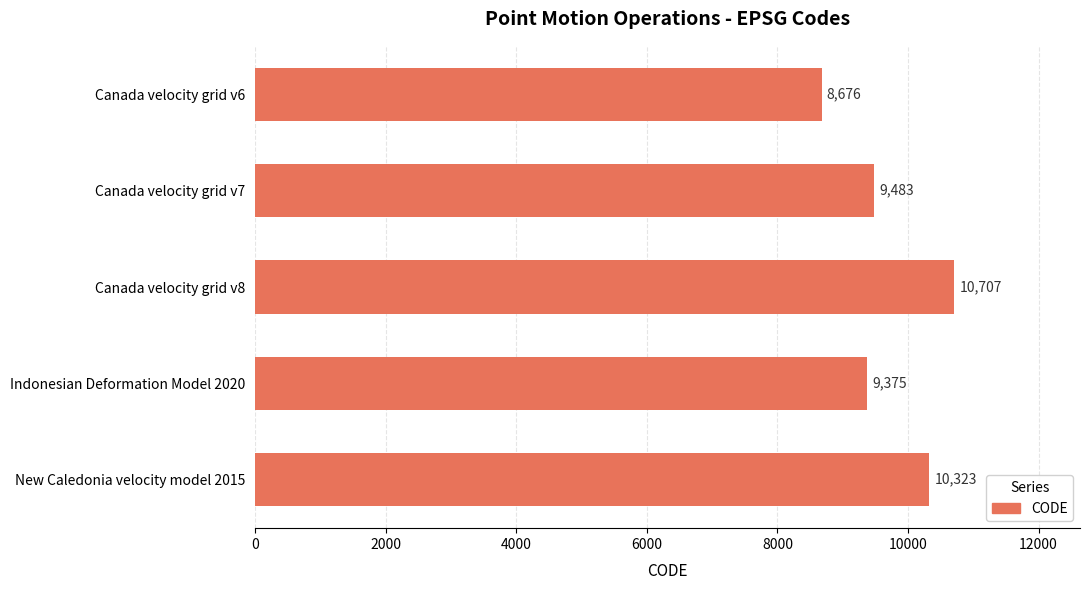

The value at Canada velocity grid v8 is 10707. True or false?

True